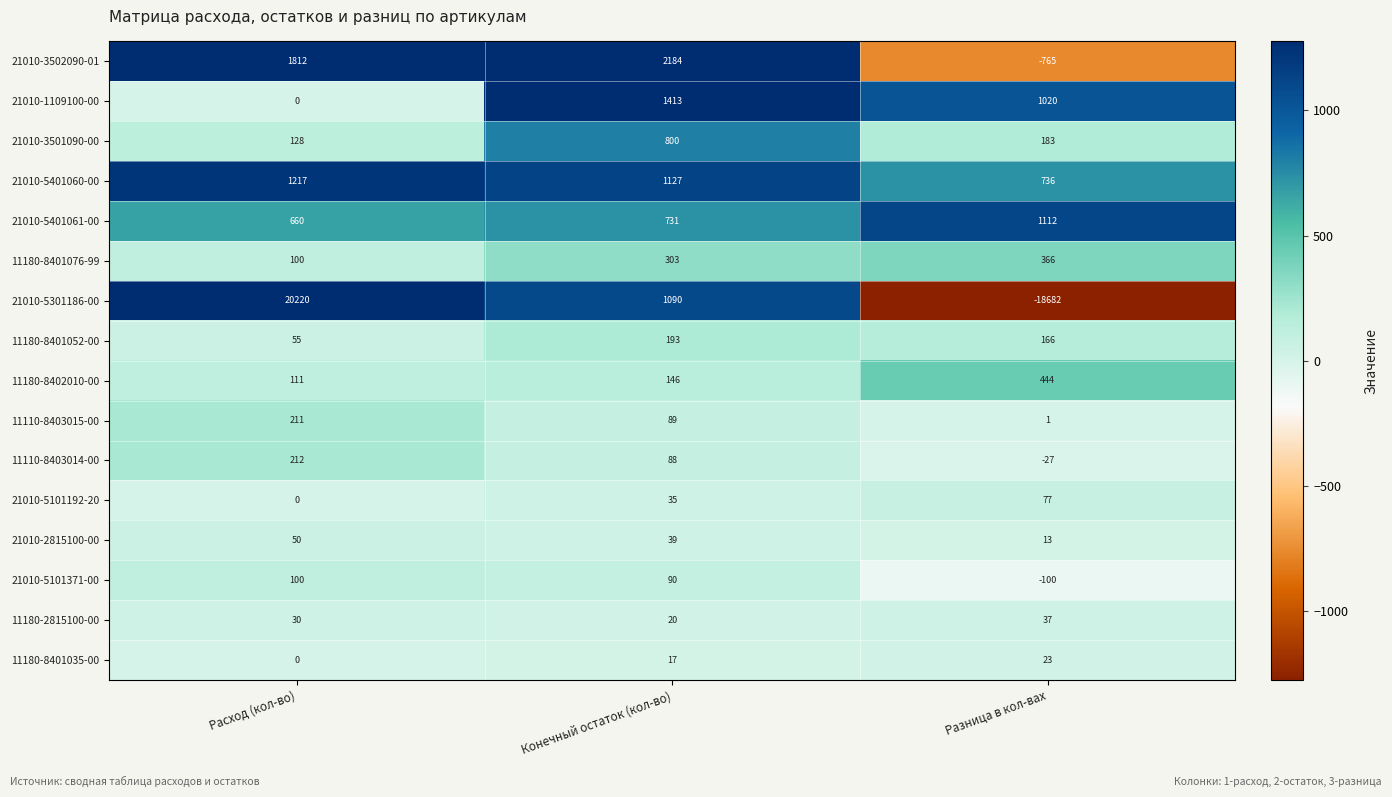

What is the difference between the maximum and minimum values in the 11110-8403015-00 series?

210